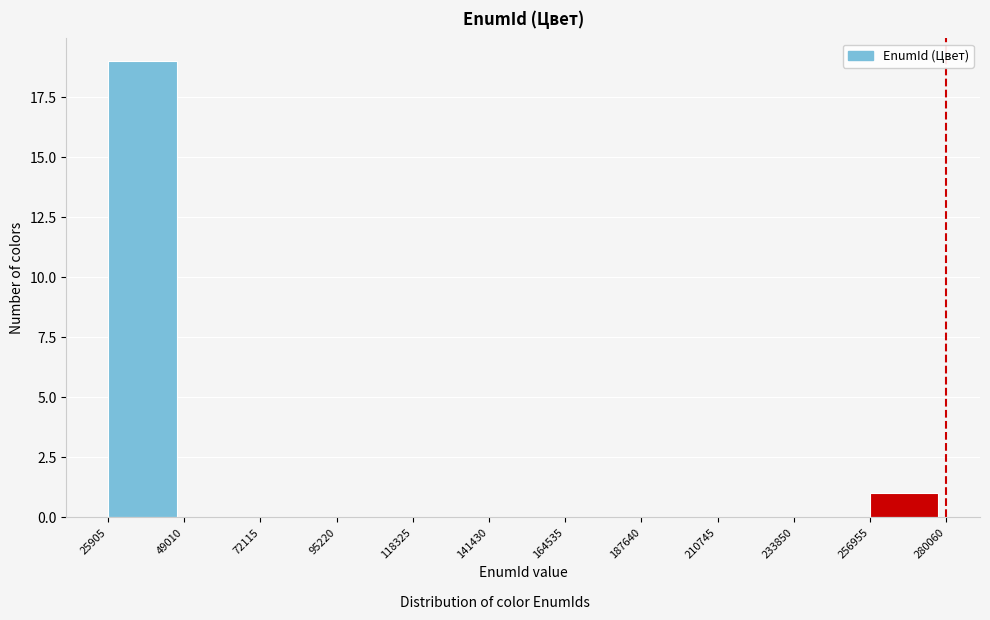

Over which range of the x-axis is the bar tallest?

25905 to 49010